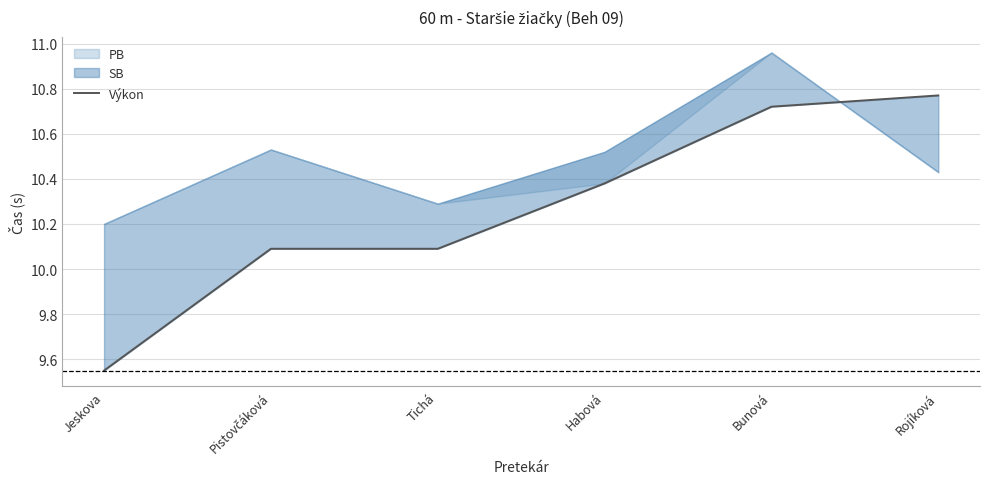

Is it true that the value at Jeskova is 14.1?

False